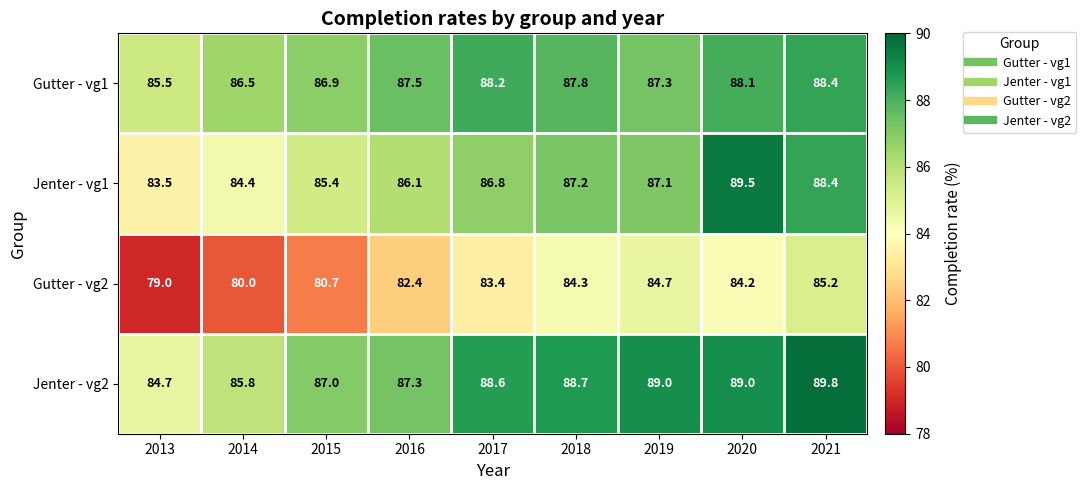

What is the average value of the Jenter - vg2 series?

87.8